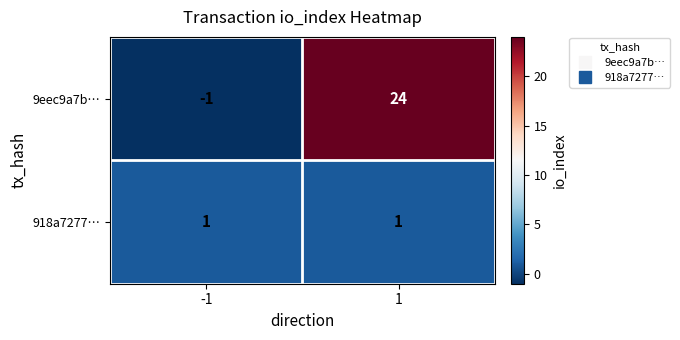

Count the number of data series in this chart.

2